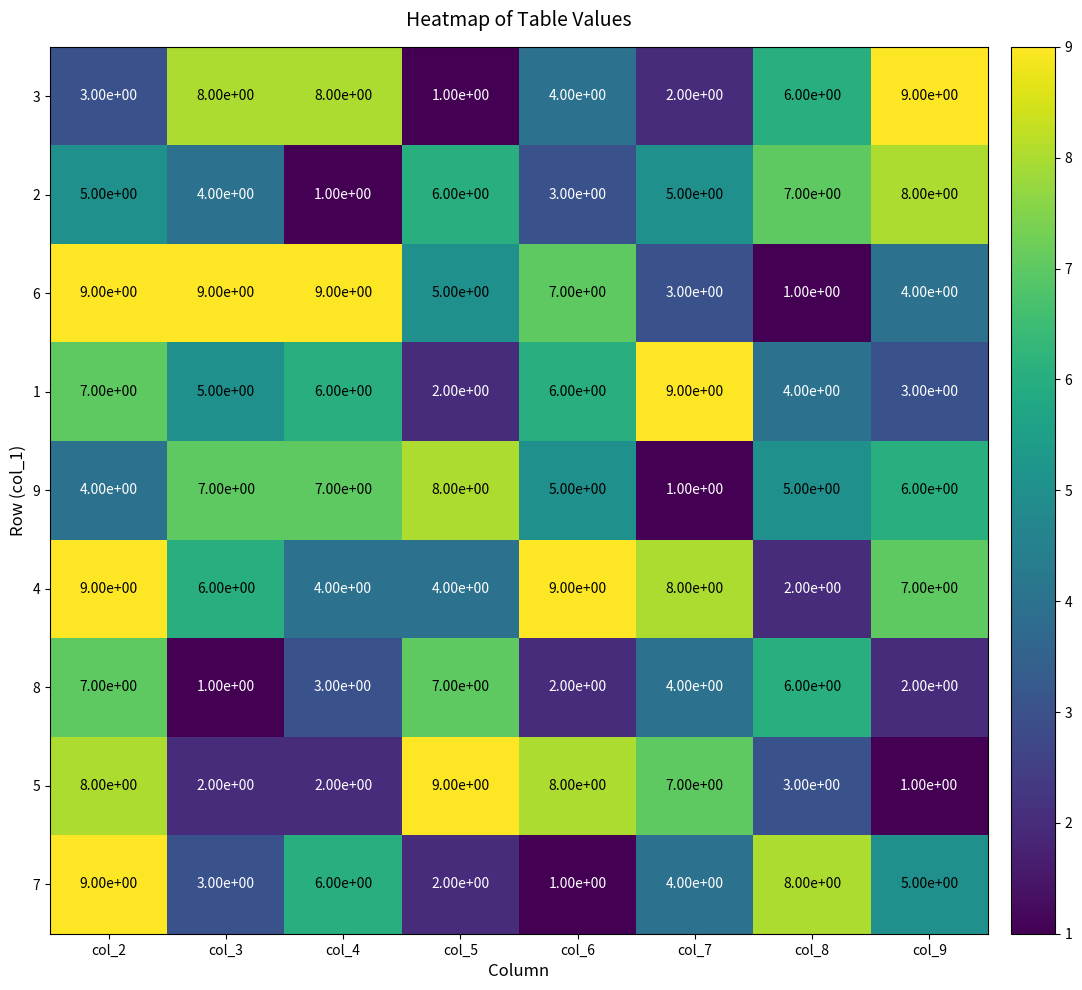

Where is 7 nearest to the value 5?

col_9